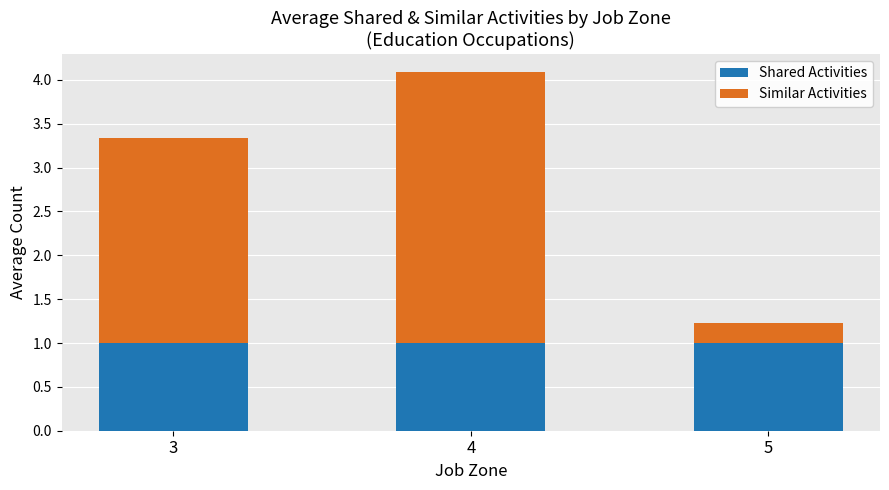

Is it true that Shared Activities equals 1.8 at 3?

False